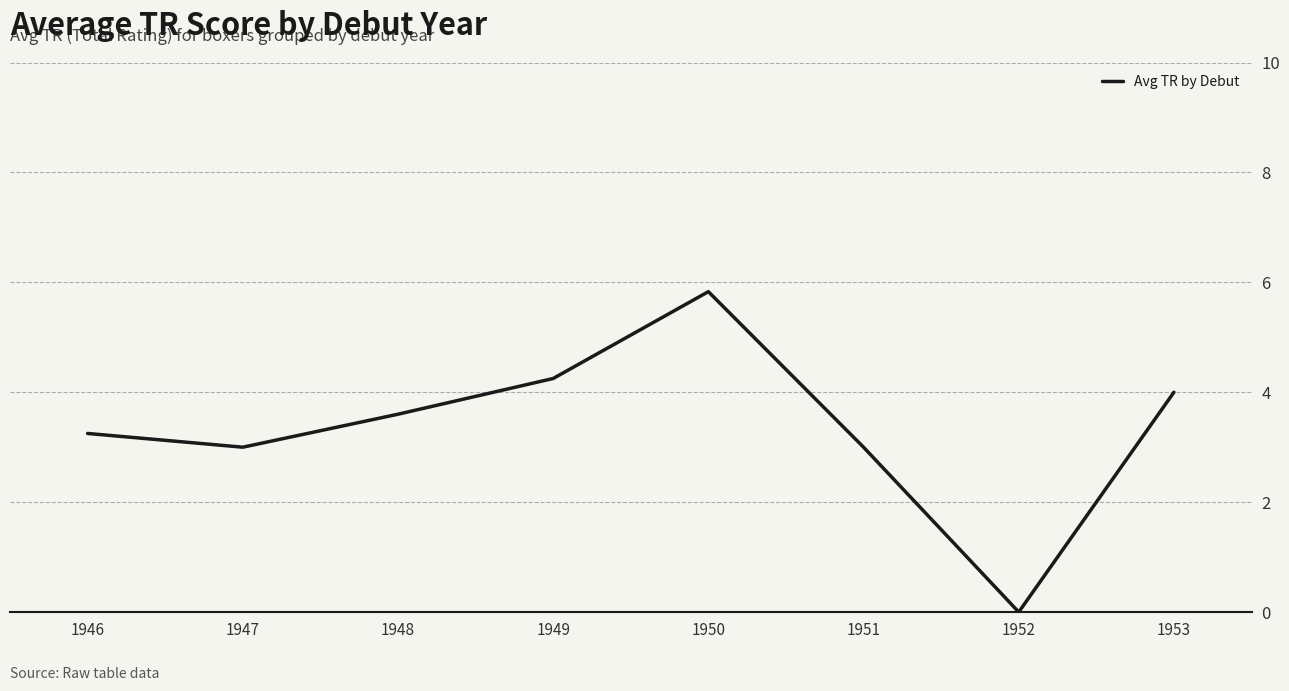

How many series are shown in this chart?

1